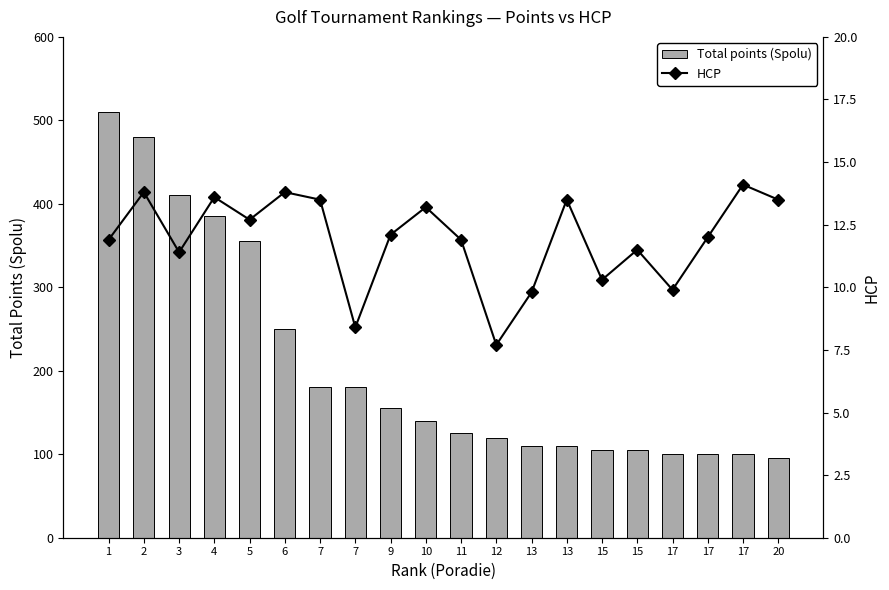

The value of Total points (Spolu) at 4 is 166.8. True or false?

False